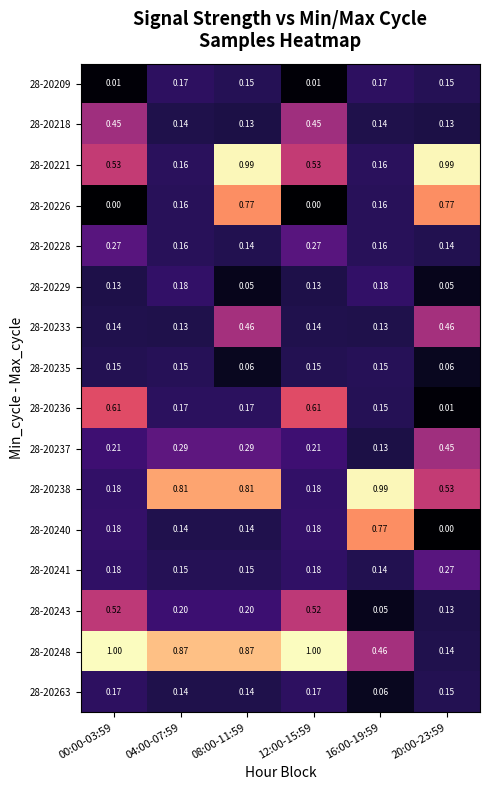

What is the greatest value displayed?

1.0